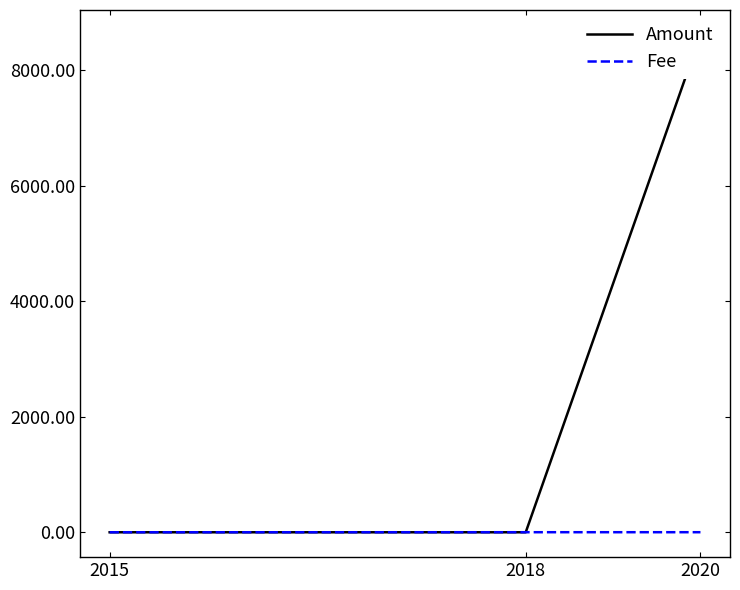

Count the number of data series in this chart.

2